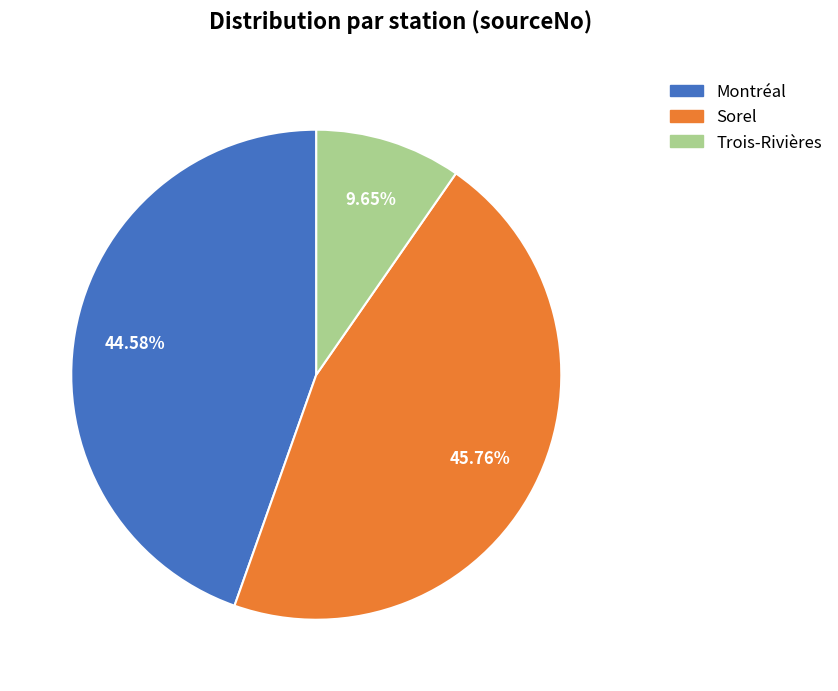

Does Sorel account for over 50% of the chart?

No